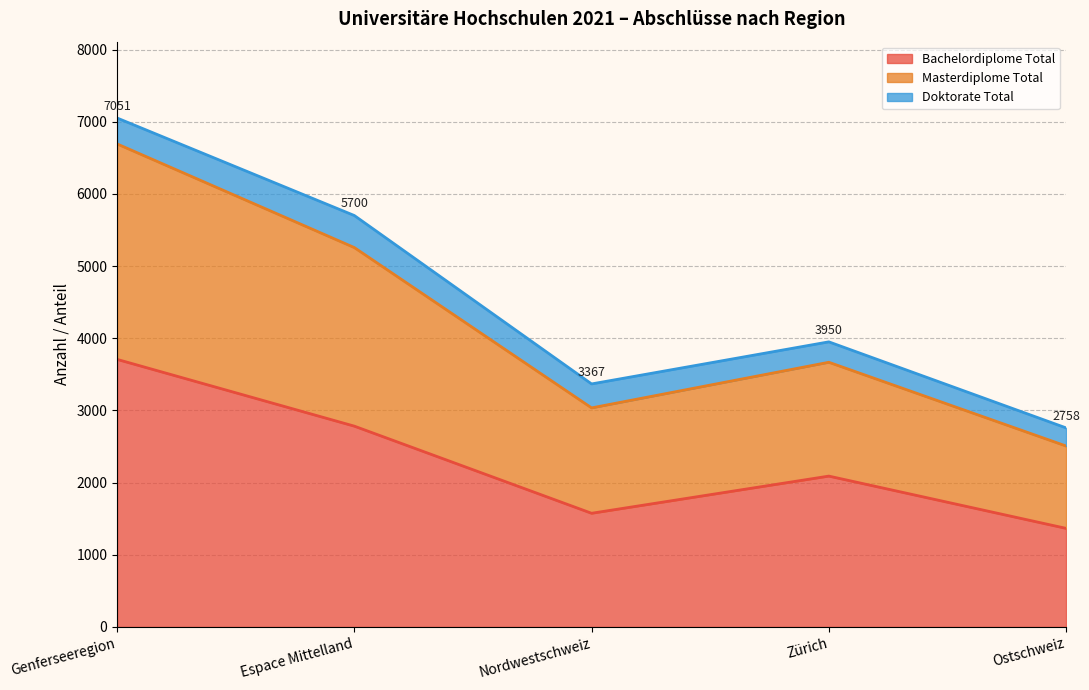

What is the total value across all series at Genferseeregion?

7051